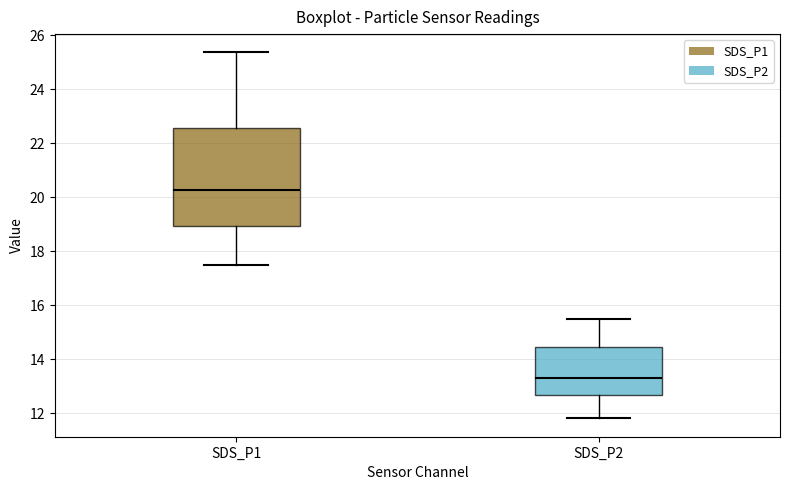

Reading left to right, transcribe this box plot: for each box, give where its median line is, the range the box spans, and where its two whiskers end, as read against the y-axis. The values are not printed on the chart, so give them approximately, as read against the axis.

SDS_P1: median 20.2, box 19.0 to 22.6, whiskers 17.4 to 25.4
SDS_P2: median 13.4, box 12.6 to 14.4, whiskers 11.8 to 15.4